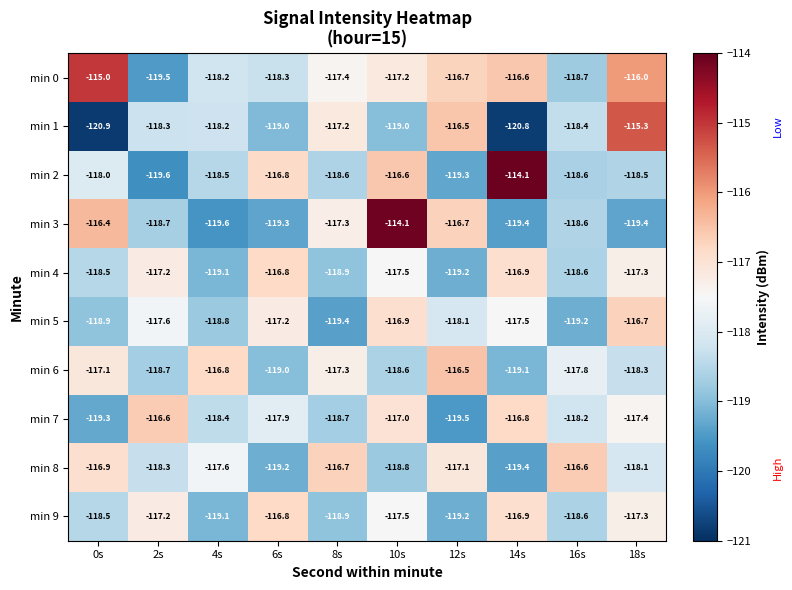

Which series has the largest range (max minus min)?

min 1